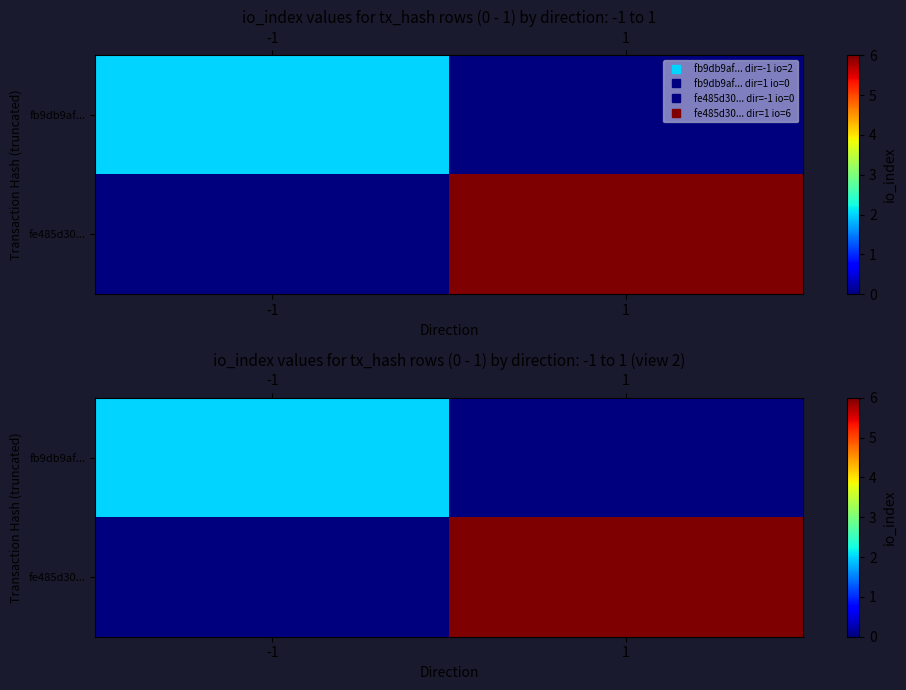

At which category is the sum across all series the highest?

1